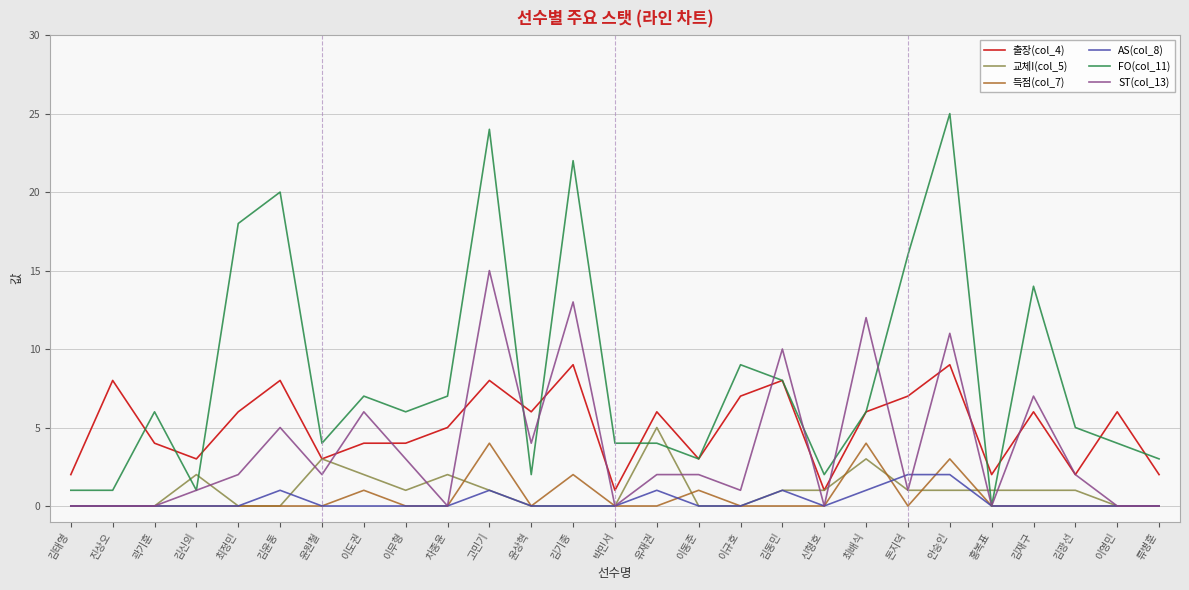

True or false: FO(col_11) and 교체I(col_5) intersect in this chart.

True